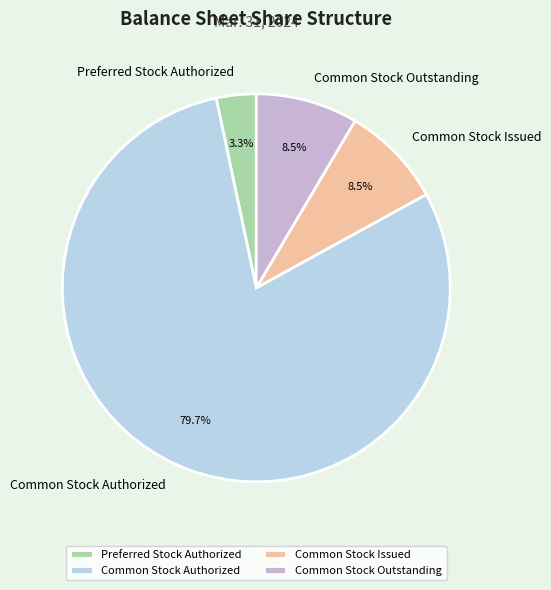

What portion of the pie excludes Preferred Stock Authorized?

96.7%